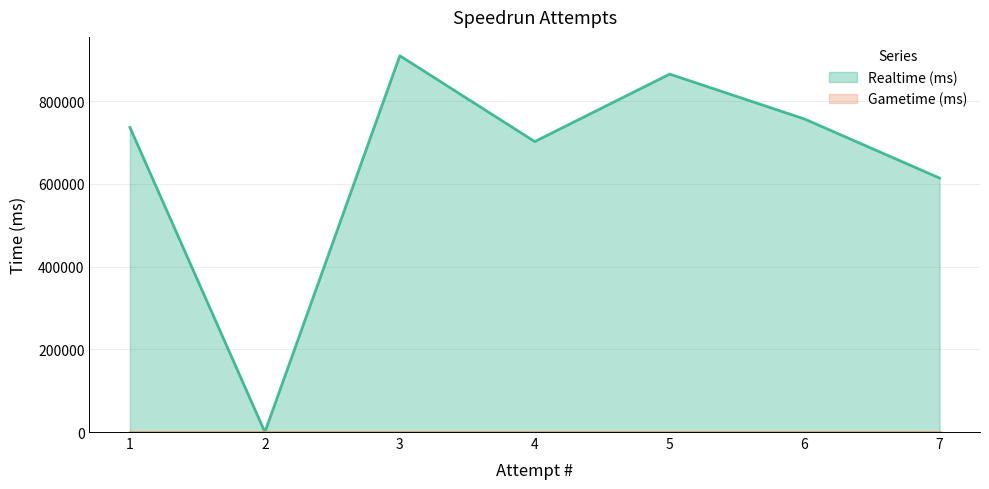

What is the average value?

655077